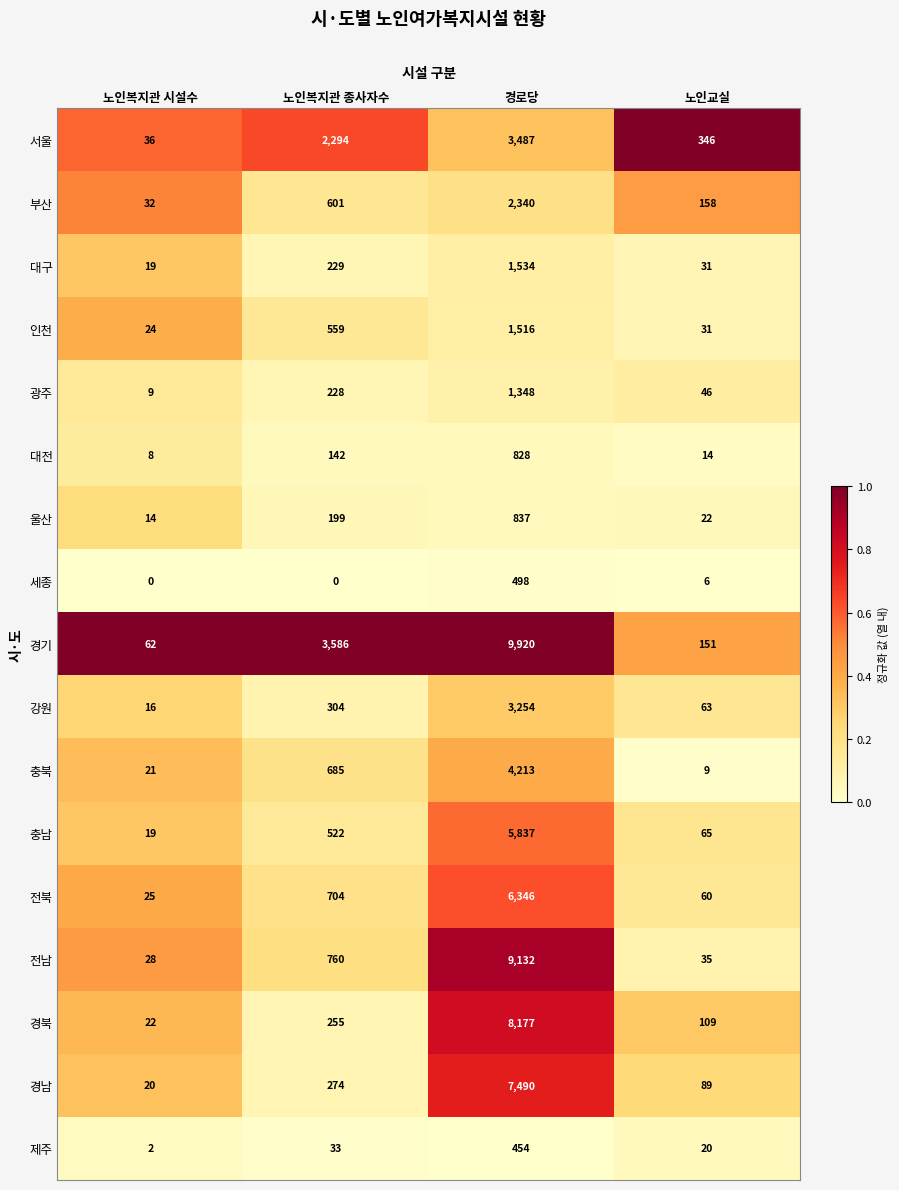

True or false: 대전 has a value of 85 at 노인복지관 종사자수.

False